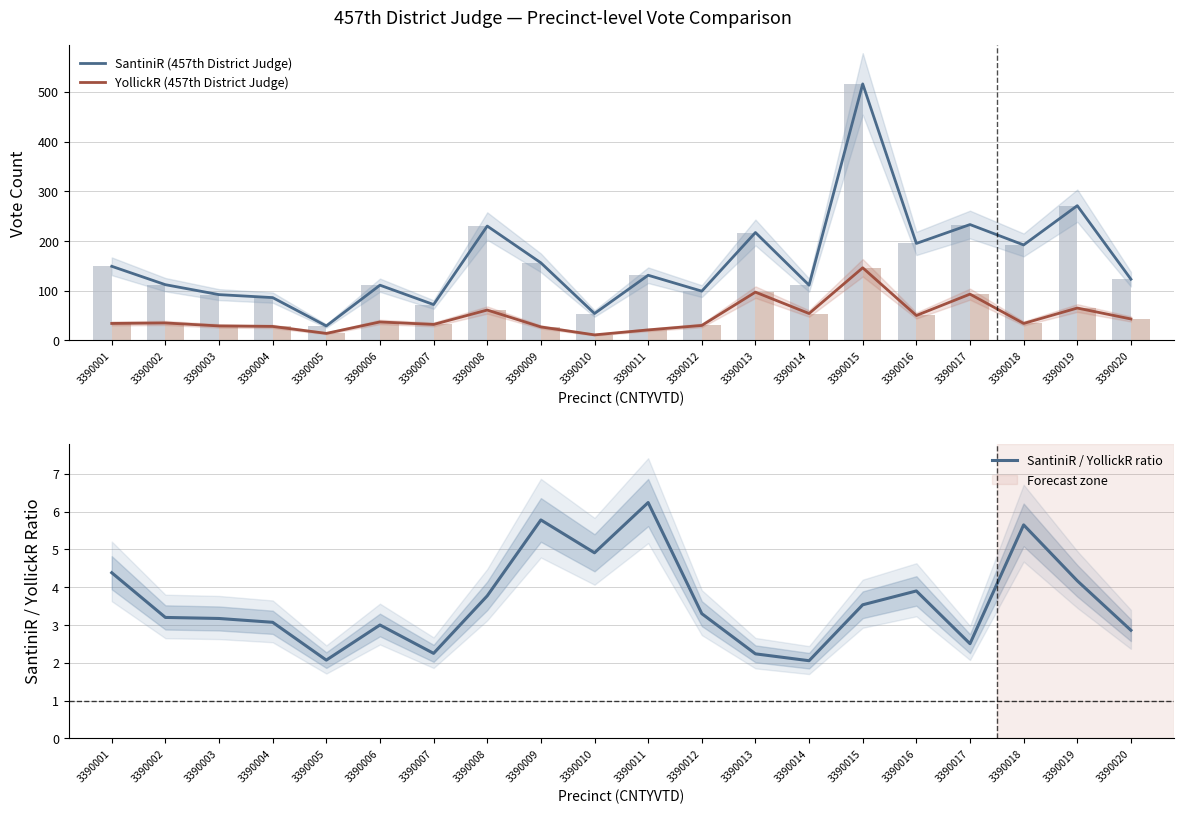

Rank the series by their maximum value, from lowest to highest.

SantiniR / YollickR ratio, YollickR (457th District Judge), SantiniR (457th District Judge)